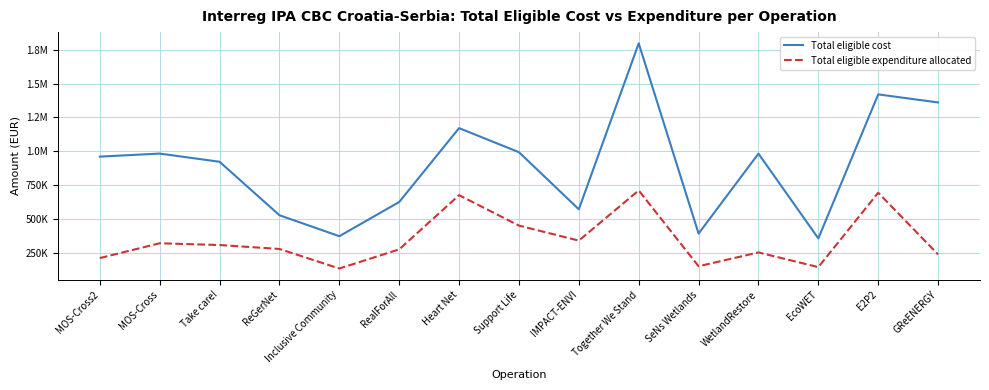

Rank the series by their average value, from lowest to highest.

Total eligible expenditure allocated, Total eligible cost